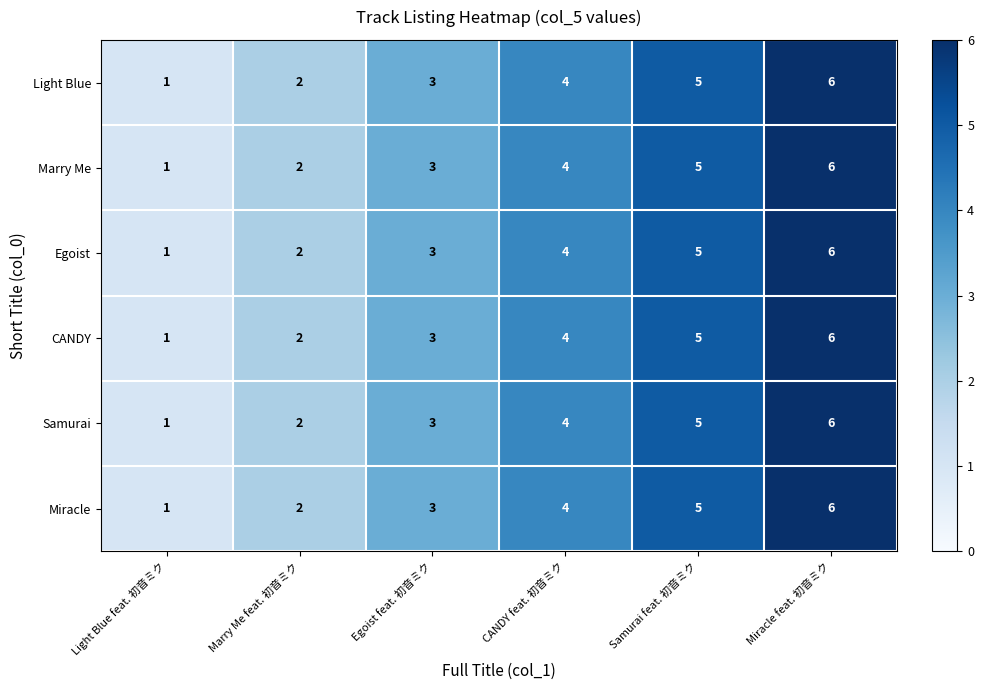

Where is Marry Me nearest to the value 3?

Egoist feat. 初音ミク